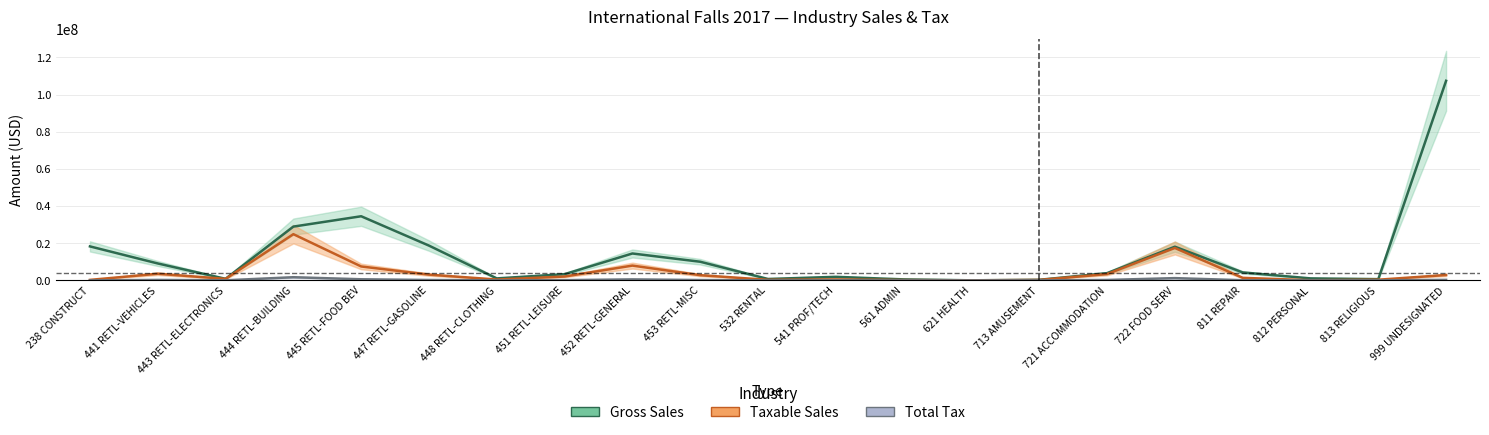

What is the sum of the taxable_sales values at 722 FOOD SERV and 238 CONSTRUCT?

17729664